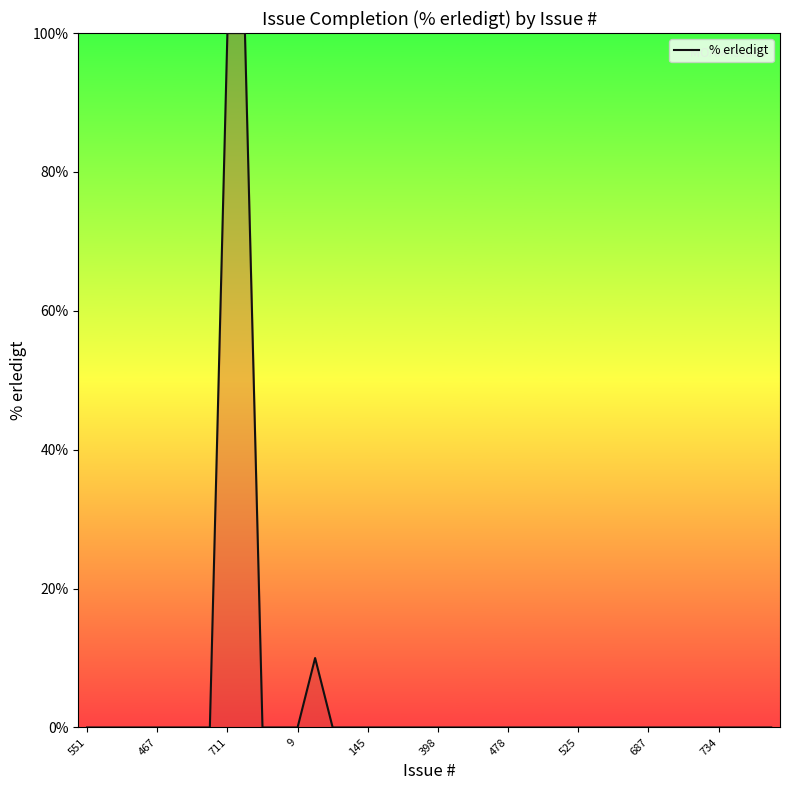

What is the difference between the maximum and minimum values?

100